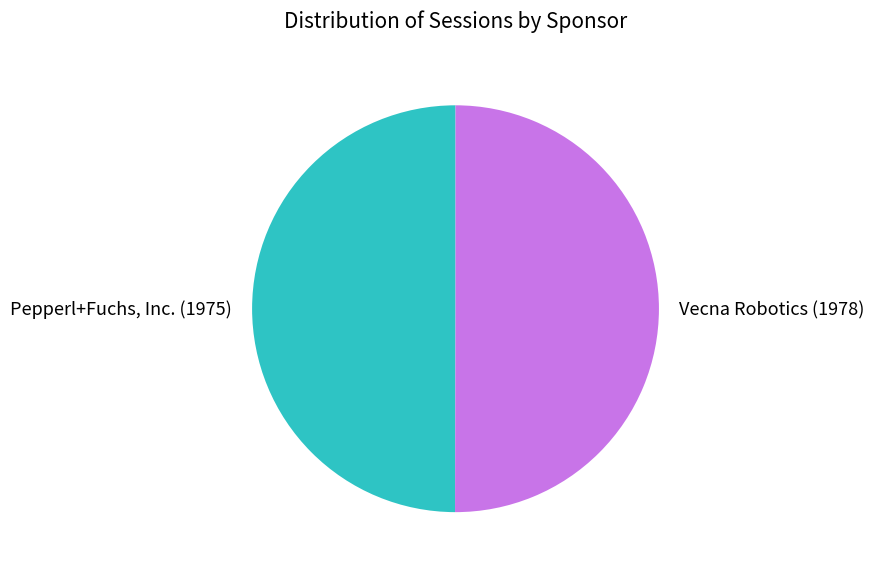

Approximately how many times larger is the value at Vecna Robotics compared to Pepperl+Fuchs, Inc.?

1.0